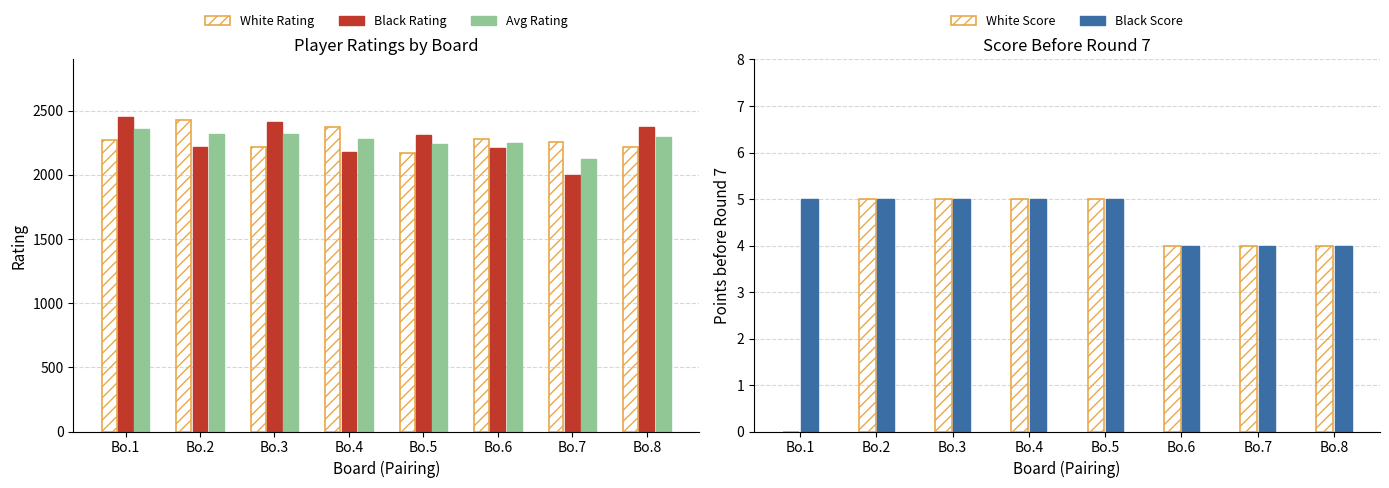

Reading left to right, list all the values displayed in this chart.

White Rating: 2273.0	2429.0	2220.0	2375.0	2170.0	2283.0	2257.0	2218.0
Black Rating: 2451.0	2216.0	2415.0	2181.0	2310.0	2210.0	1996.0	2370.0
Avg Rating: 2362.0	2322.5	2317.5	2278.0	2240.0	2246.5	2126.5	2294.0
White Score: 0.0	5.0	5.0	5.0	5.0	4.0	4.0	4.0
Black Score: 5.0	5.0	5.0	5.0	5.0	4.0	4.0	4.0